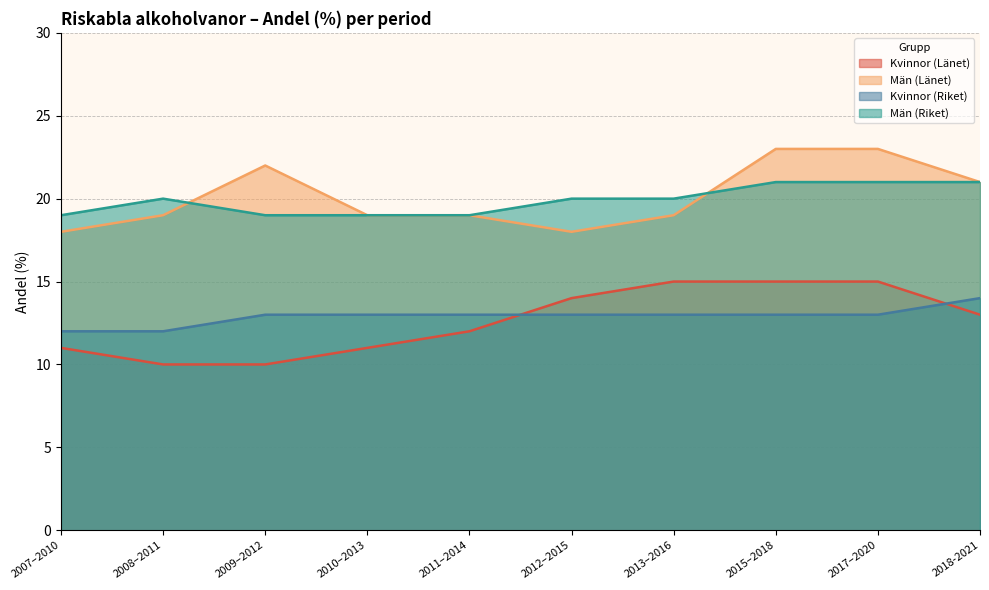

What are all the series names shown in the legend?

Kvinnor (Länet), Män (Länet), Kvinnor (Riket), Män (Riket)